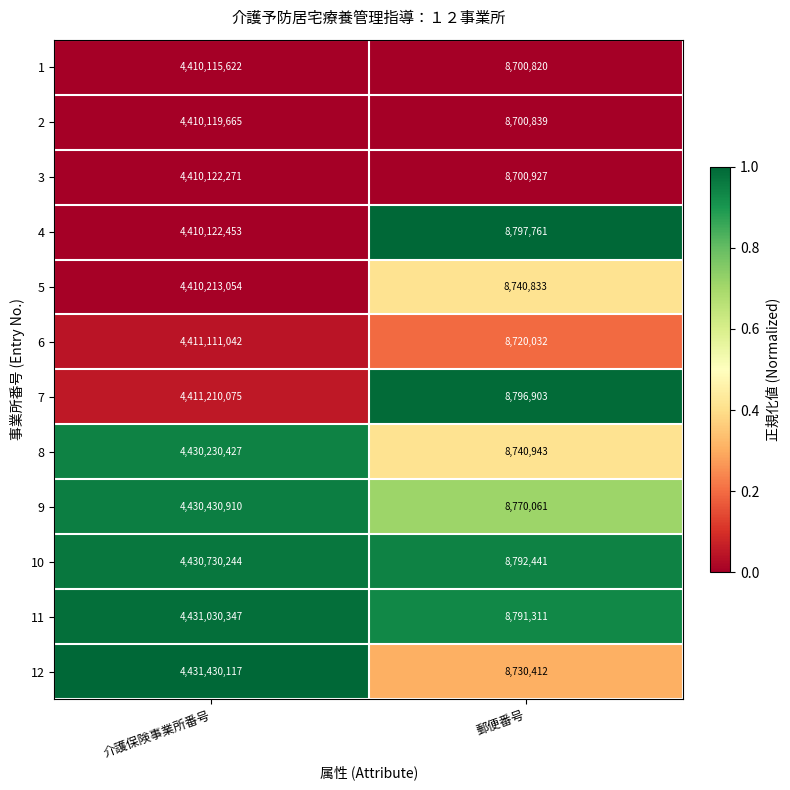

Read the 4 value at 介護保険事業所番号.

4410122453